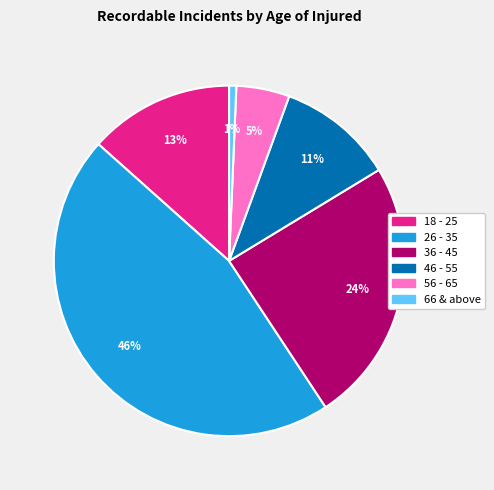

What percentage is the 66 & above slice, to the nearest percent?

1%